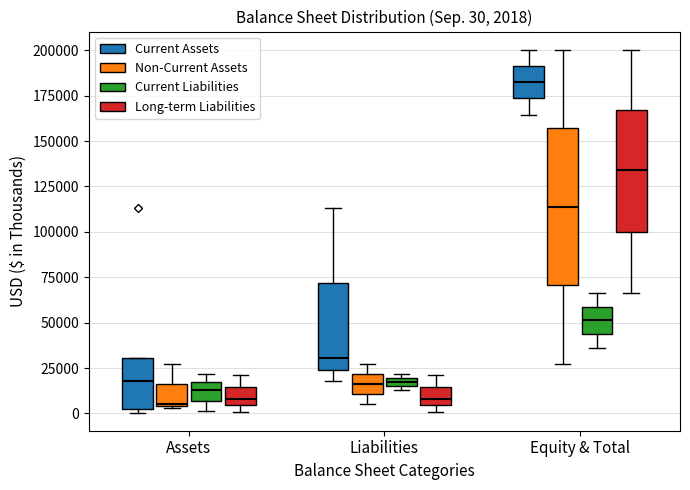

Comparing the boxes themselves (not the whiskers), which one is the tallest?

Equity & Total (Non-Current Assets)